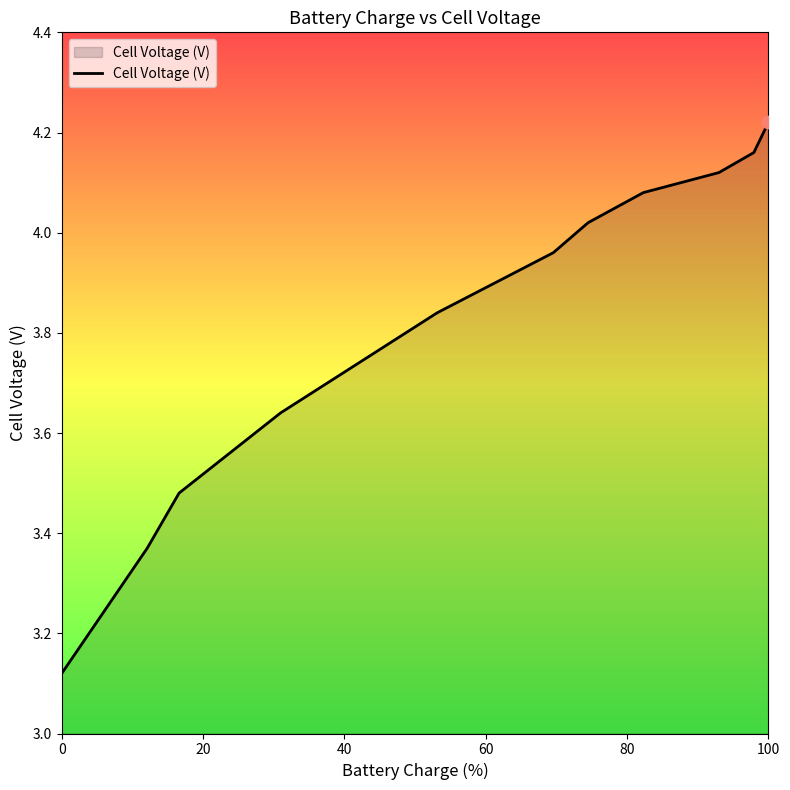

What is the difference between the maximum and minimum values?

1.1